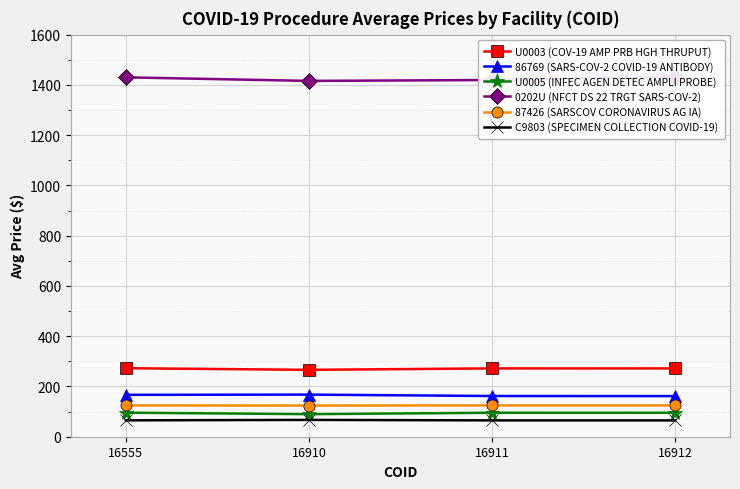

True or false: 0202U (NFCT DS 22 TRGT SARS-COV-2) and U0005 (INFEC AGEN DETEC AMPLI PROBE) cross at least once.

False